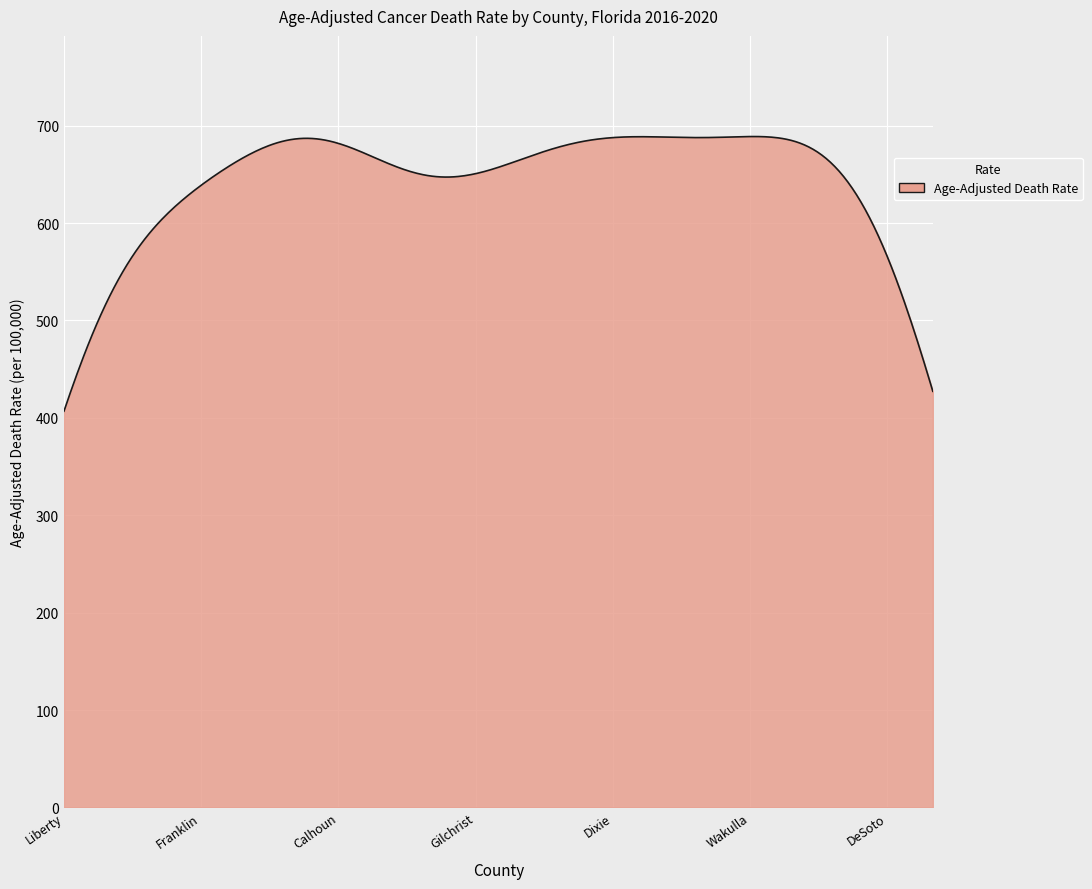

What is the maximum value shown in the chart?

688.8